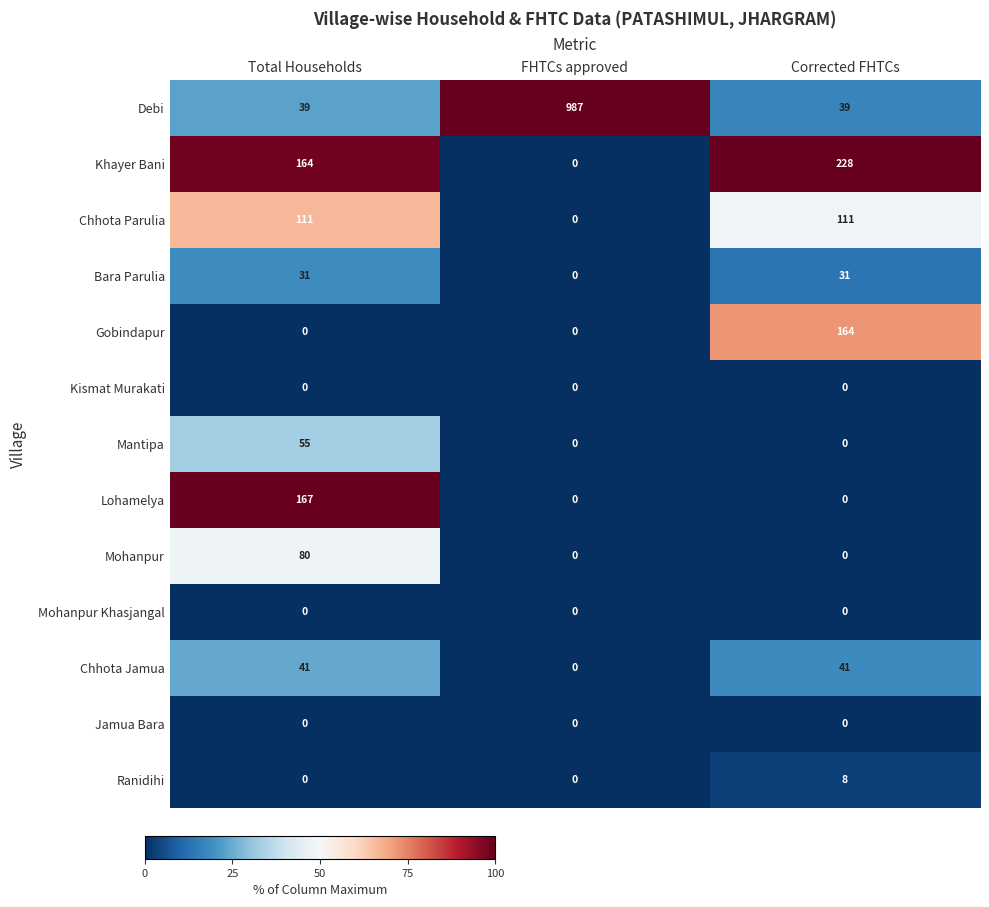

Which series changed the most between Total Households and Corrected FHTCs?

Lohamelya